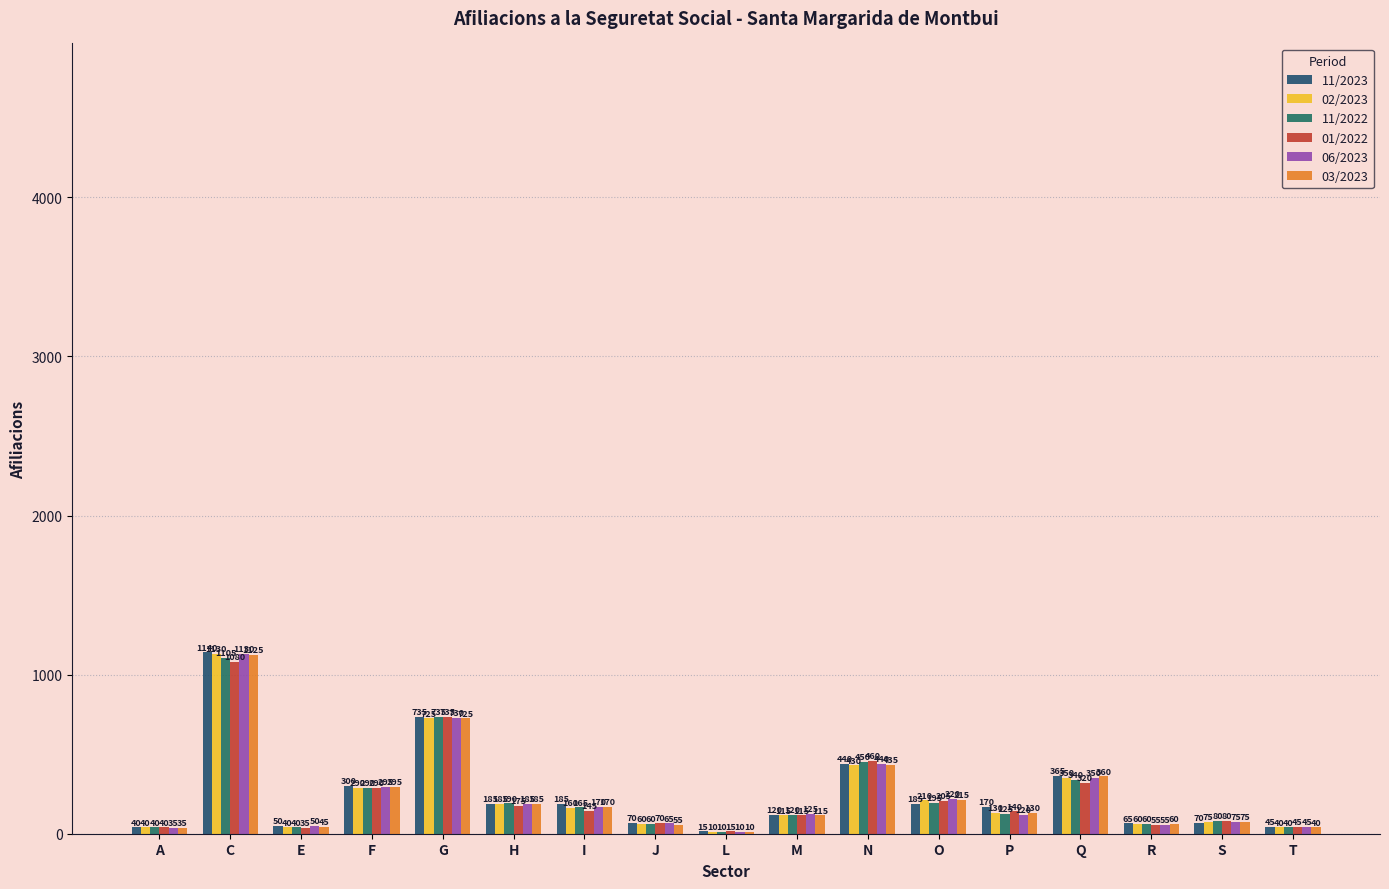

What is the value of the 01/2022 bar at the 8th from the left?

70